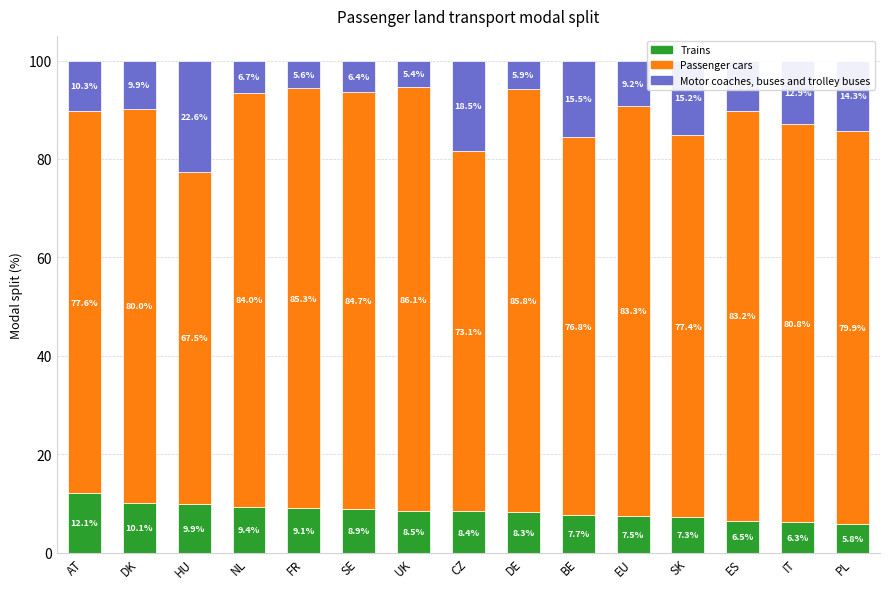

How many bars are there in total?

15